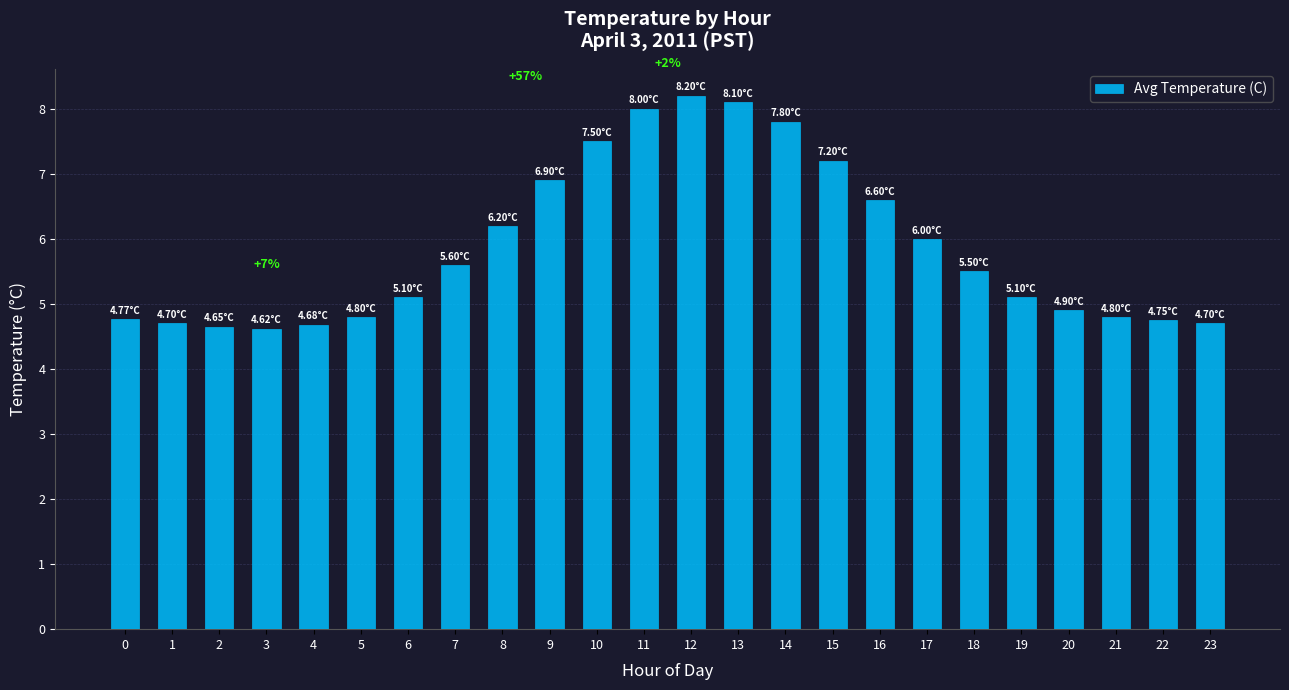

Where is the data nearest to the value 6?

17